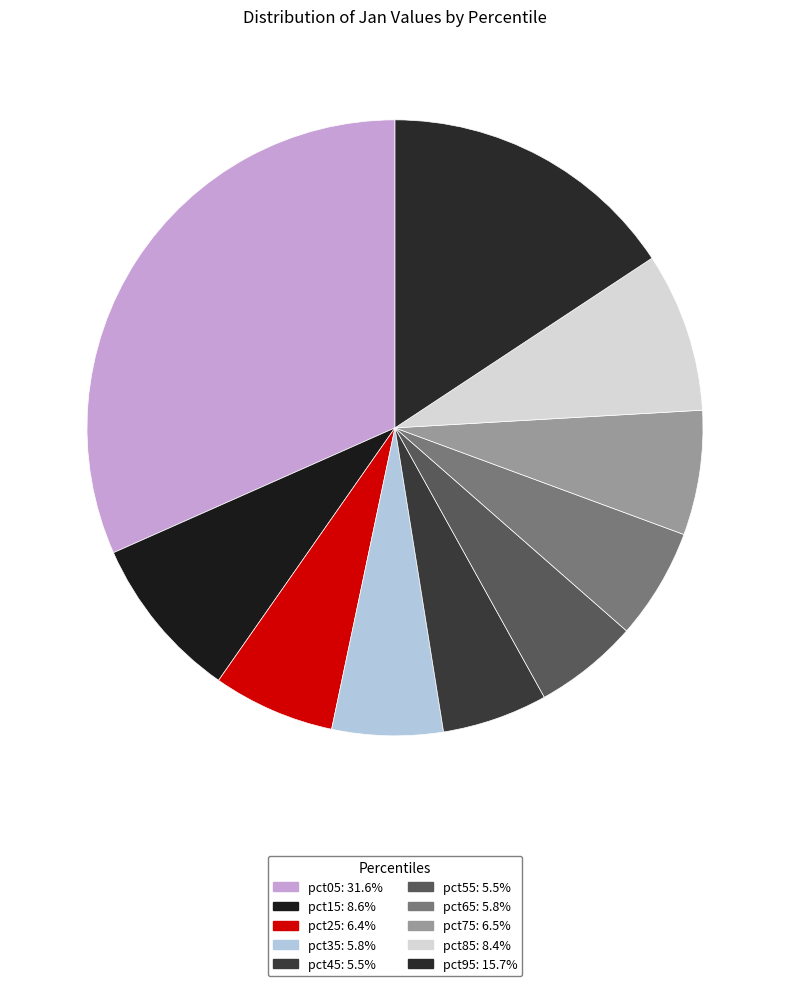

Does pct85 account for over 50% of the chart?

No